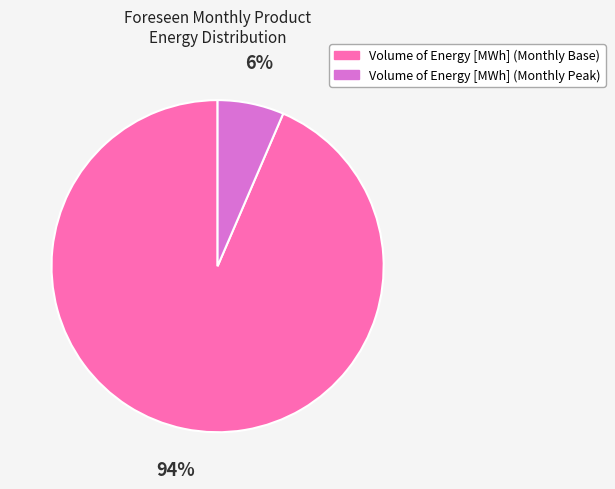

Do Volume of Energy [MWh] (Monthly Base) and Volume of Energy [MWh] (Monthly Peak) together represent more than half of the pie?

Yes